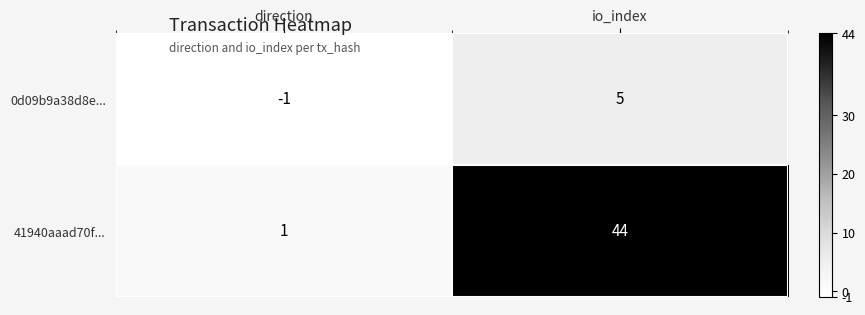

What is the approximate value of 41940aaad70f... at io_index, to the nearest 5?

45